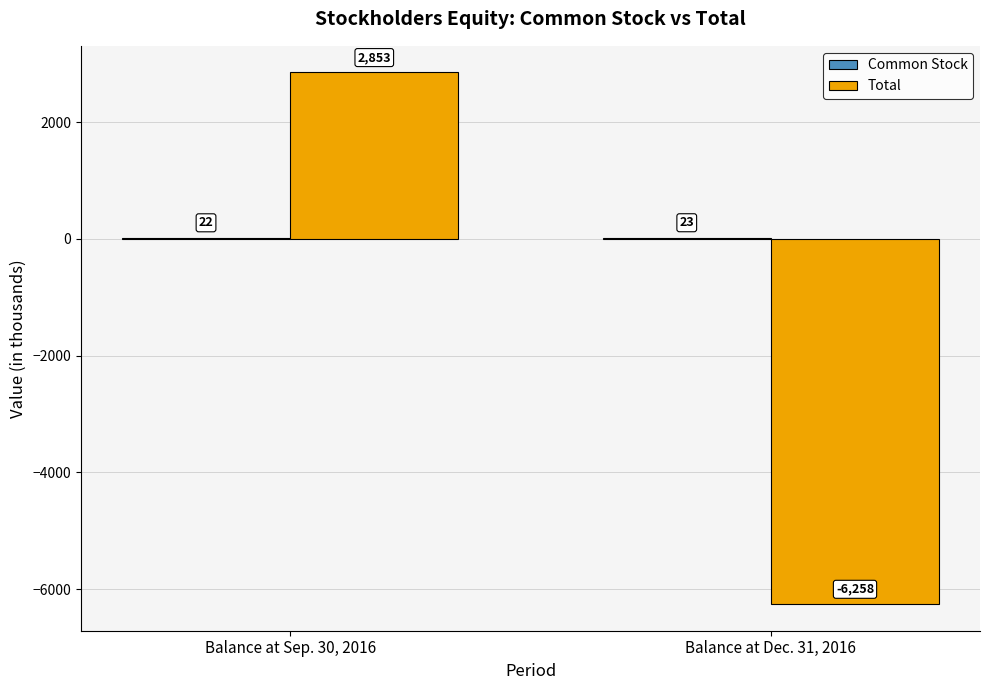

The value of Total at Balance at Dec. 31, 2016 is -6258. True or false?

True